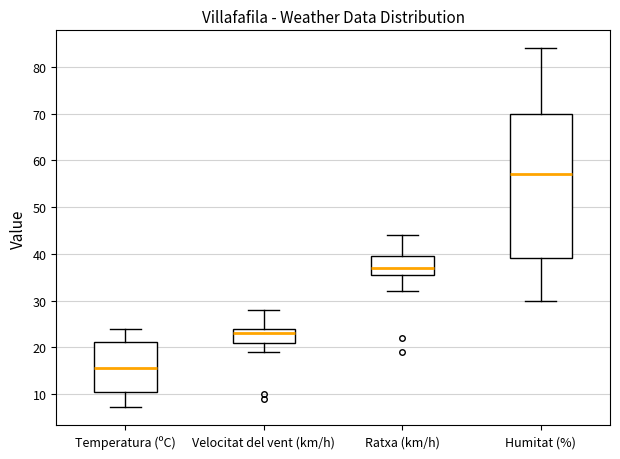

Reading left to right, transcribe this box plot: for each box, give where its median line is, the range the box spans, and where its two whiskers end, as read against the y-axis. The values are not printed on the chart, so give them approximately, as read against the axis.

Temperatura (ºC): median 16, box 10 to 21, whiskers 7 to 24
Velocitat del vent (km/h): median 23, box 21 to 24, whiskers 19 to 28
Ratxa (km/h): median 37, box 36 to 40, whiskers 32 to 44
Humitat (%): median 57, box 39 to 70, whiskers 30 to 84